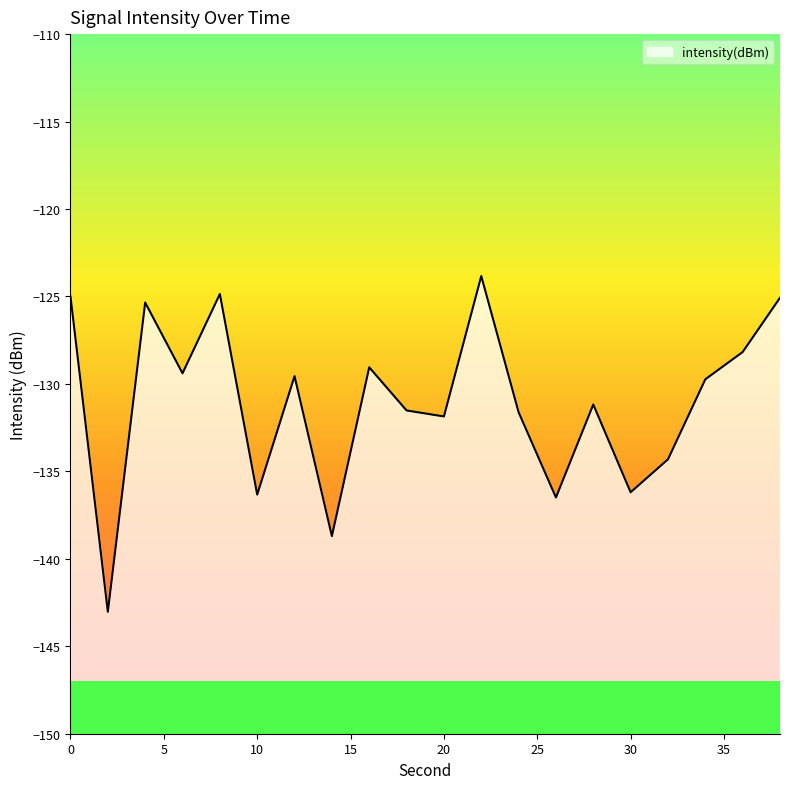

The value at 30 is -70.5. True or false?

False